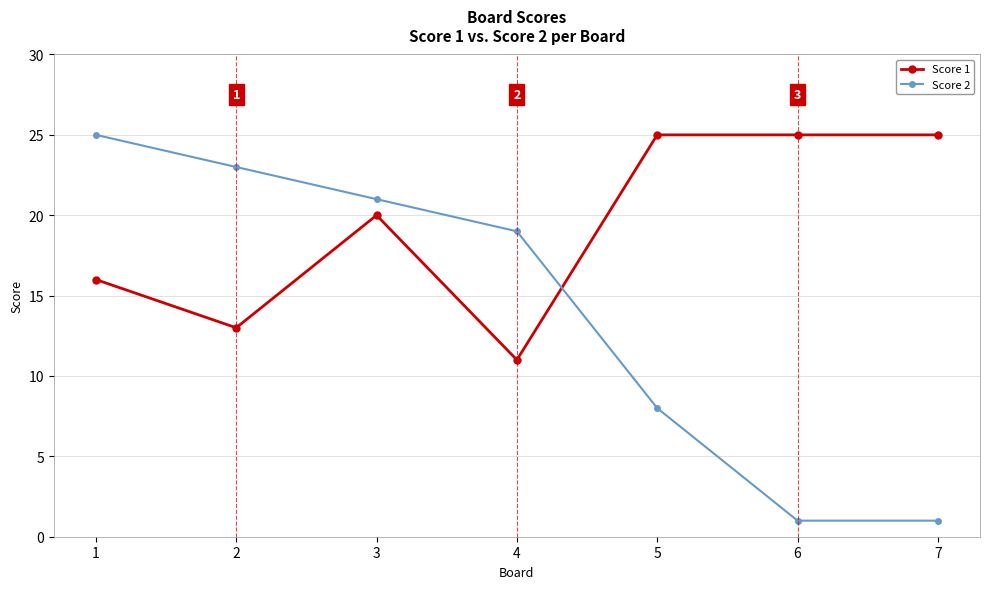

What is the spread (max minus min) of values at 7?

24